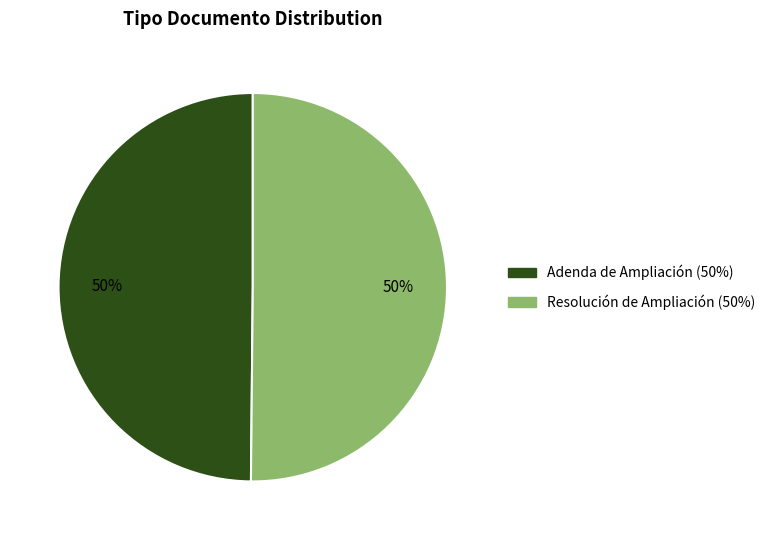

Is it true that Adenda de Ampliación is 50% of the pie?

True